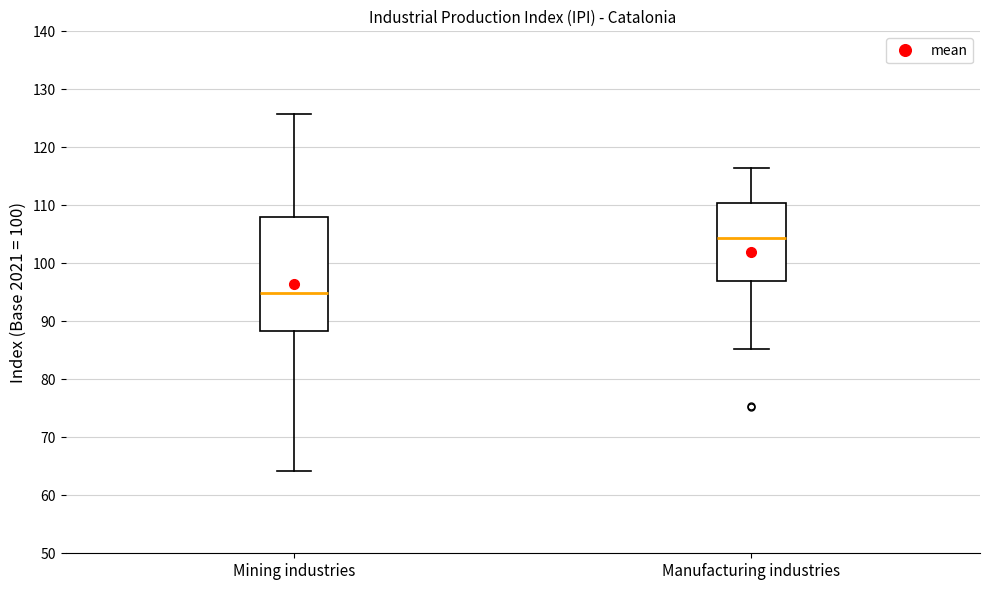

Which box is the tallest, from its lower edge to its upper edge?

Mining industries